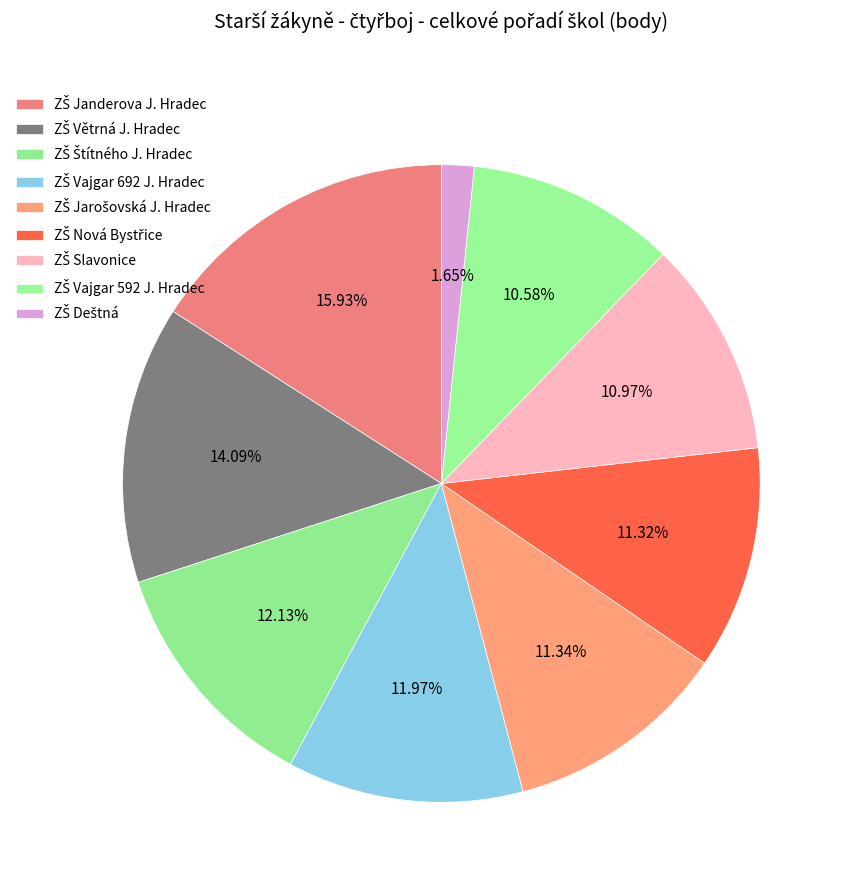

To the nearest percent, what percentage of the pie is ZŠ Štítného J. Hradec?

12%